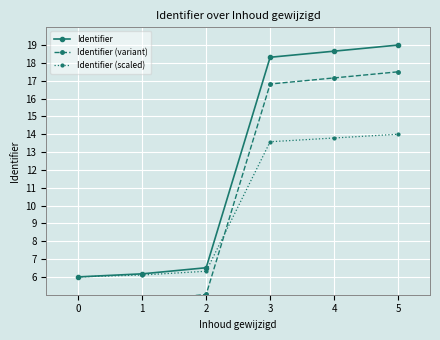

Reading left to right, list all the values displayed in this chart.

Identifier: 0=6.0	1=6.2	2=6.5	3=18.3	4=18.7	5=19.0
Identifier (variant): 0=4.5	1=4.7	2=5.0	3=16.8	4=17.2	5=17.5
Identifier (scaled): 0=6.0	1=6.1	2=6.3	3=13.6	4=13.8	5=14.0